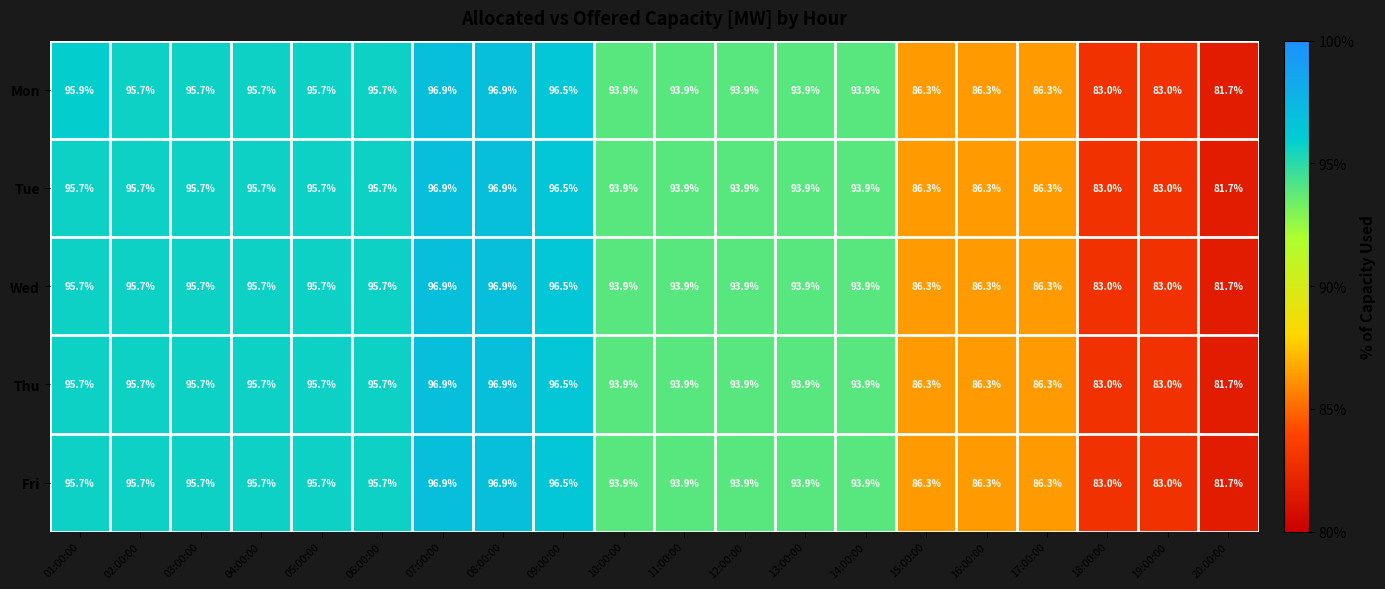

What is the lowest value of the Wed series?

81.7